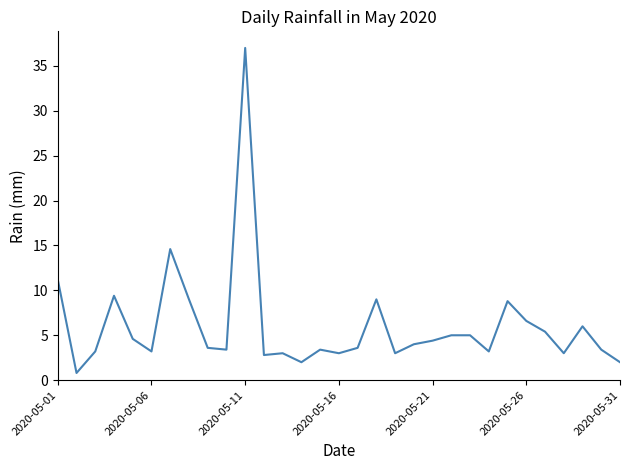

Reading right to left, transcribe all the data shown in this chart.

2.0	3.4	6.0	3.0	5.4	6.6	8.8	3.2	5.0	5.0	4.4	4.0	3.0	9.0	3.6	3.0	3.4	2.0	3.0	2.8	37.0	3.4	3.6	9.0	14.6	3.2	4.6	9.4	3.2	0.8	11.2